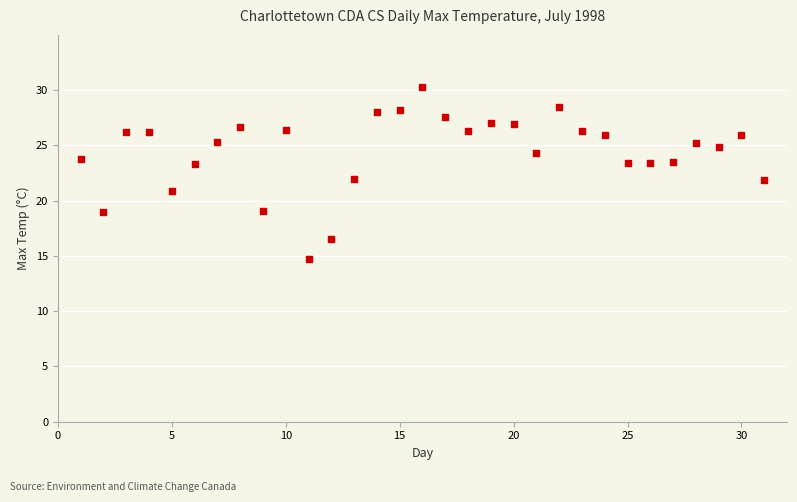

What is the range of X values (max minus min)?

30.0